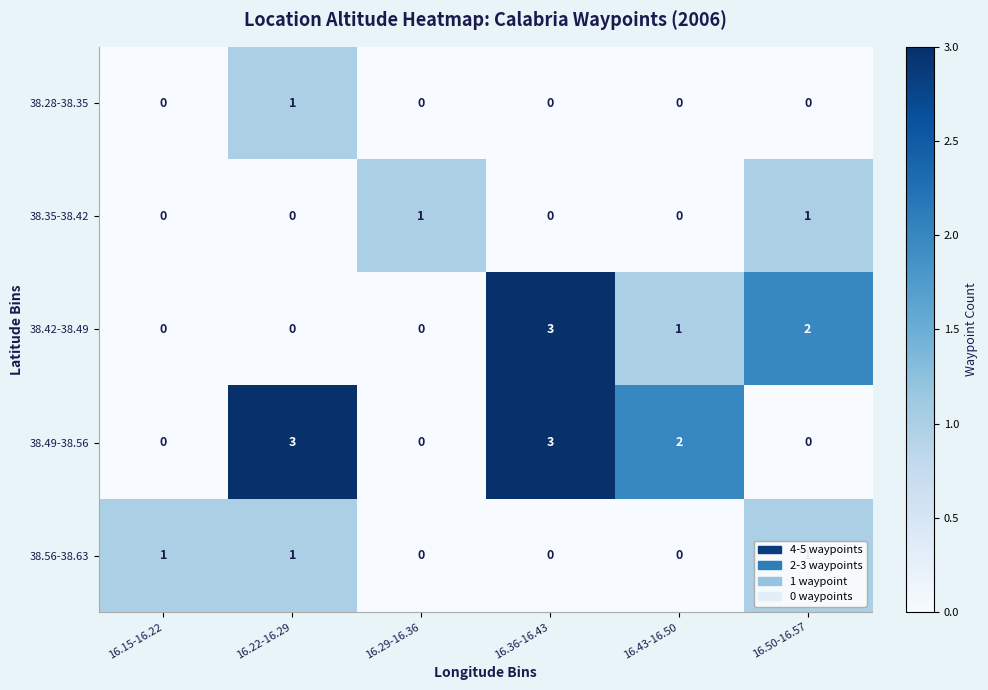

What is the spread (max minus min) of values at 16.43-16.50?

2